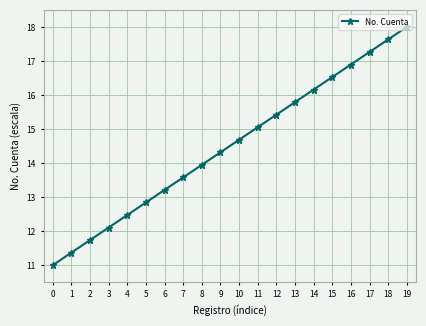

List the labels in order of value, smallest first.

0, 1, 2, 3, 4, 5, 6, 7, 8, 9, 10, 11, 12, 13, 14, 15, 16, 17, 18, 19